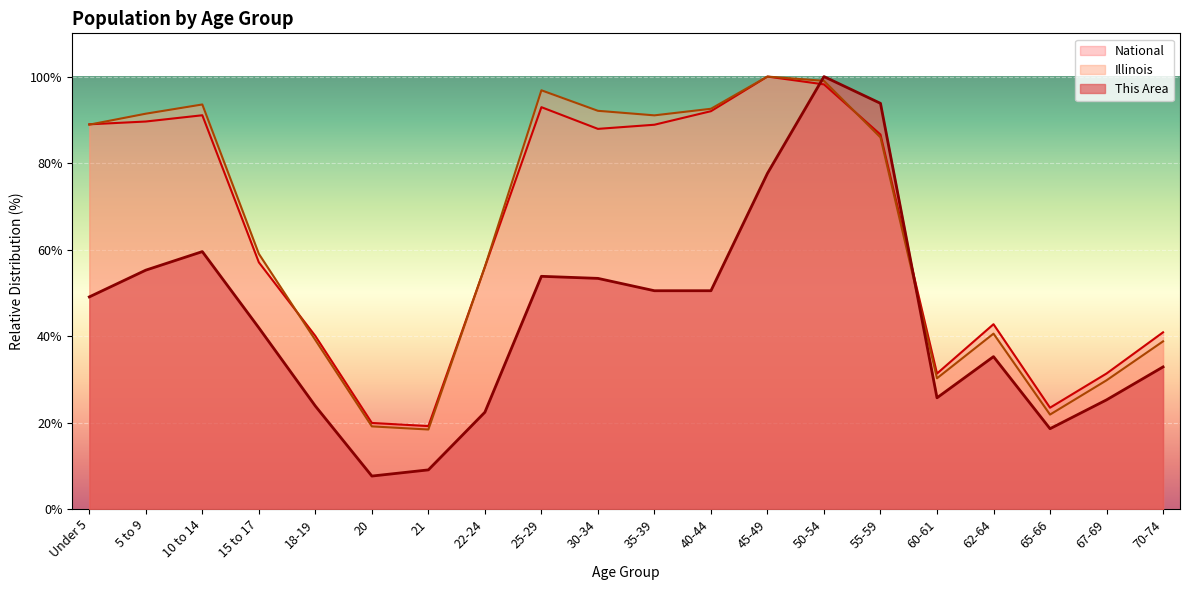

Which series has the largest total across all categories?

Illinois